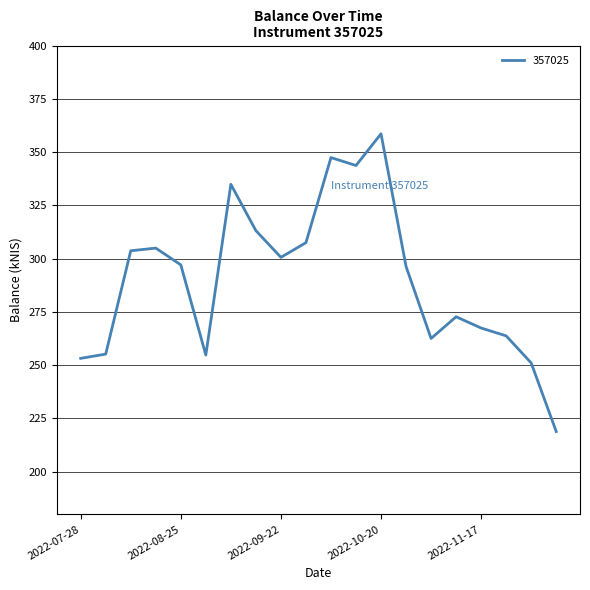

Count the number of categories in the chart.

20